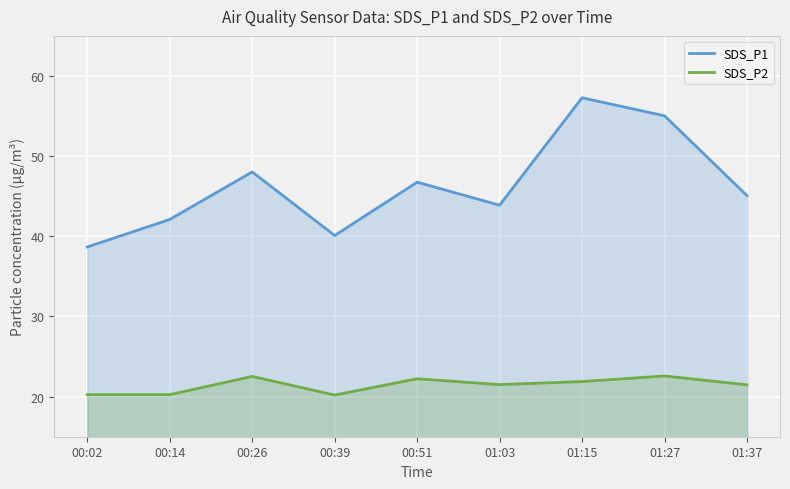

At which category is the sum across all series the highest?

01:15